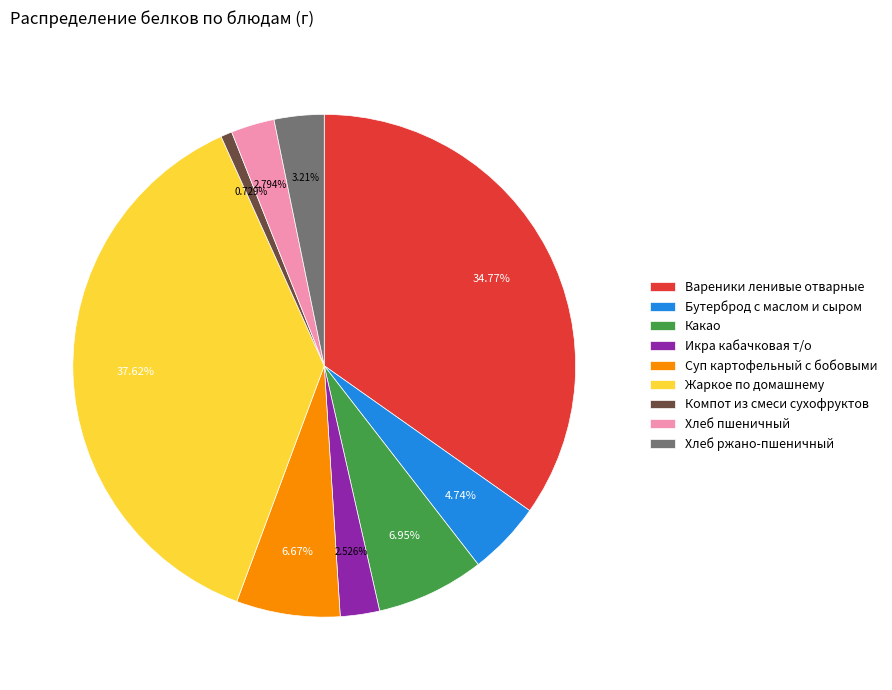

What is the largest slice in the pie chart?

Жаркое по домашнему